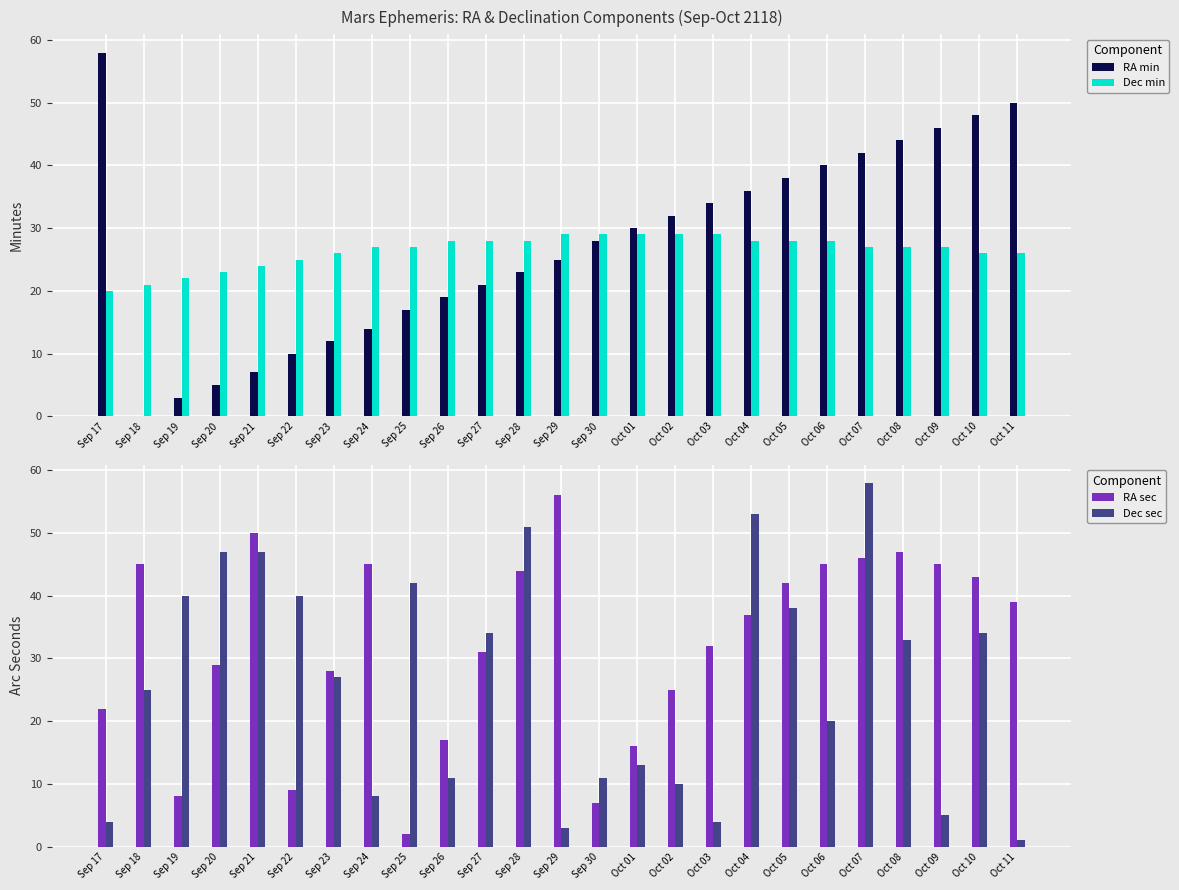

Is the value of RA min at Sep 19 greater than the value of RA sec at Oct 04?

No